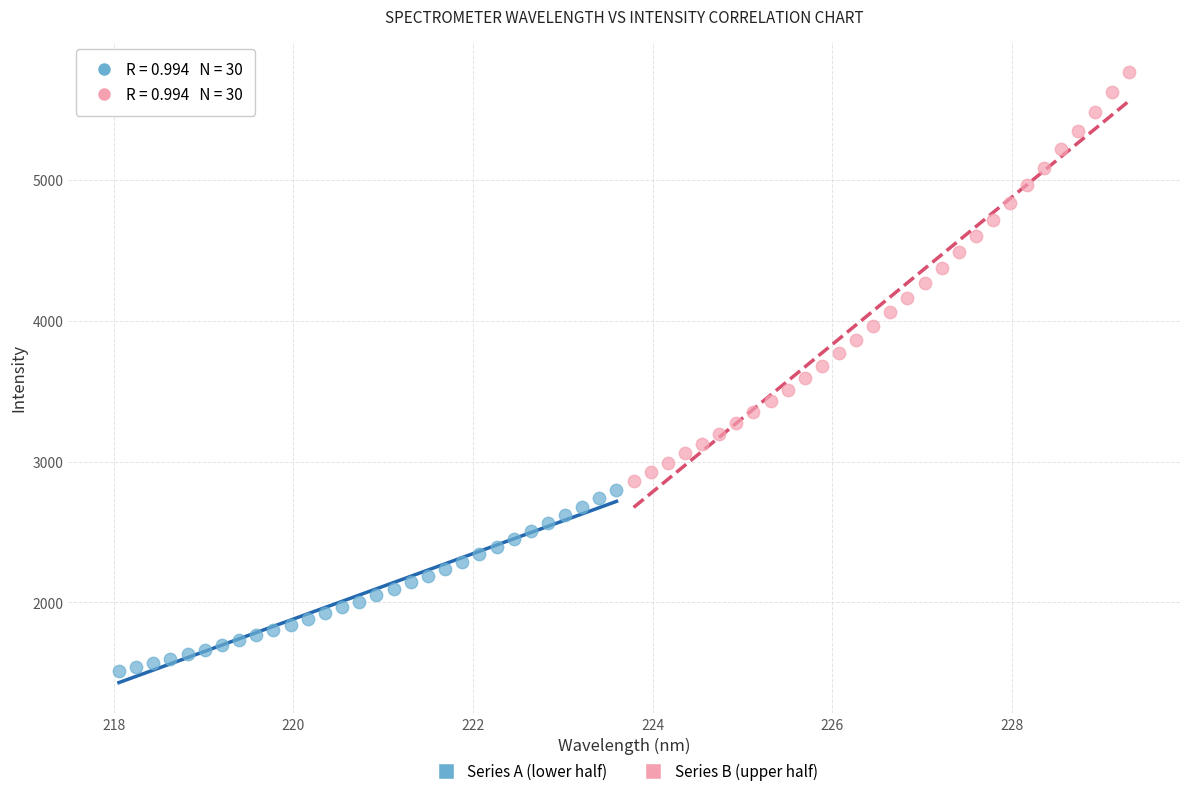

Which series contains the highest Y value?

Series B (upper half)